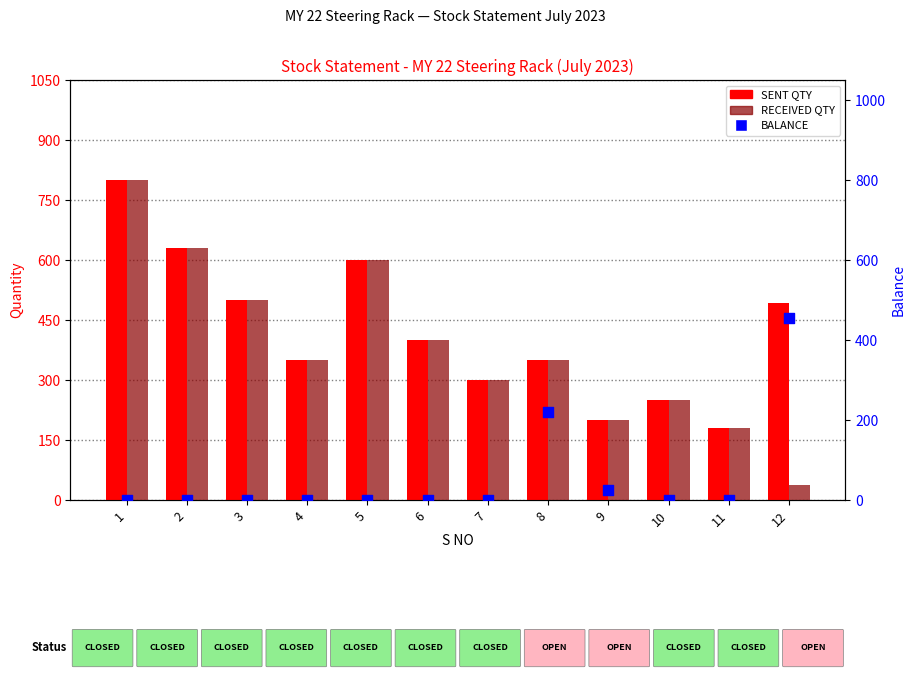

What is the total value across all series at 9?

425